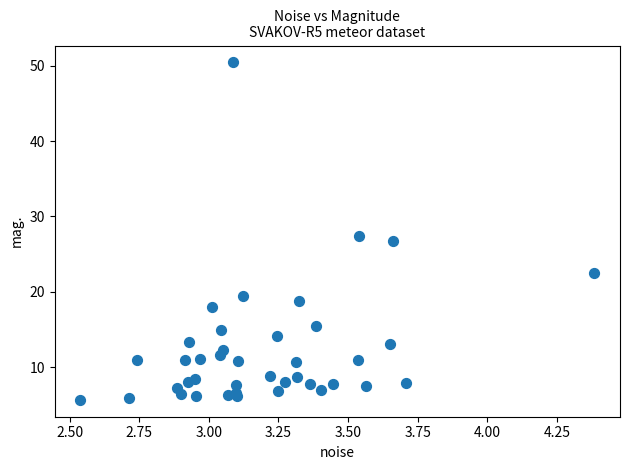

What Y value in the scatter plot is closest to 28?

27.4